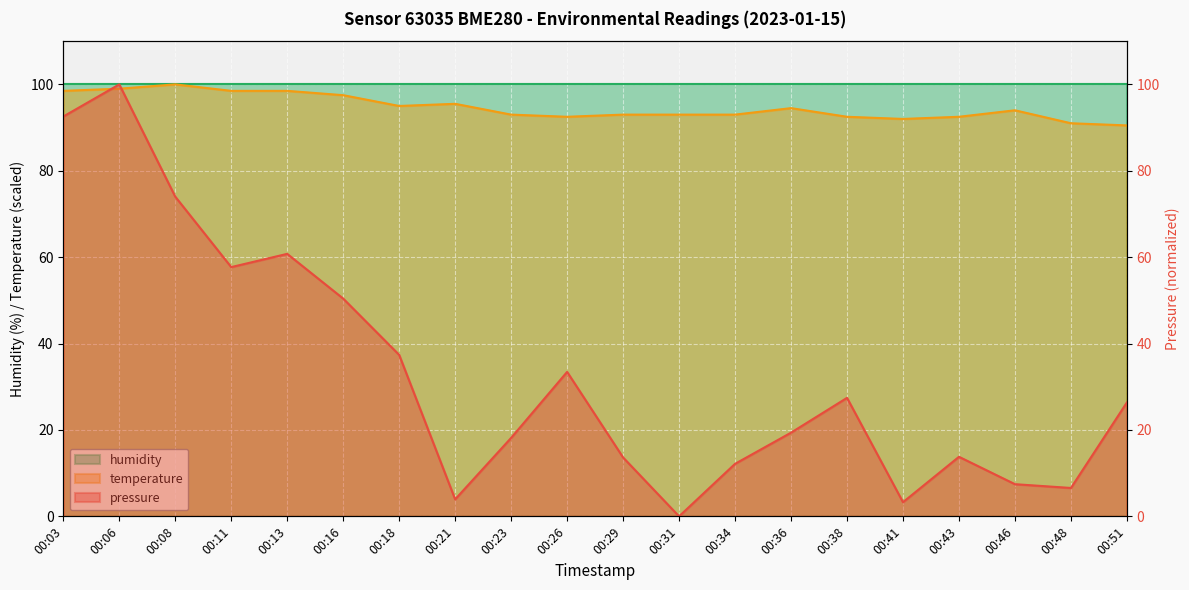

At how many categories does at least one series exceed 15?

20